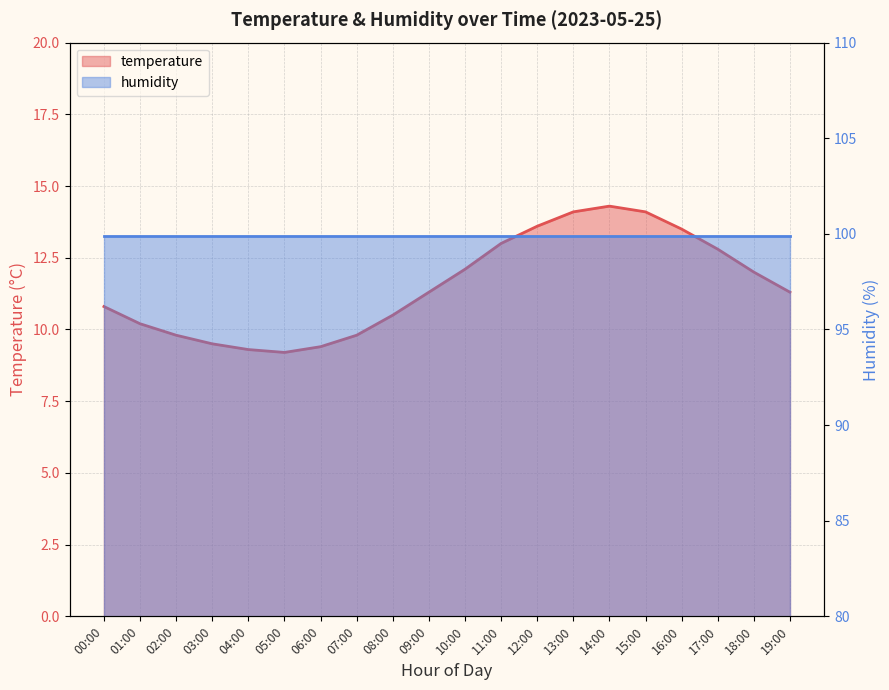

Reading left to right, list all the values displayed in this chart.

10.8	10.2	9.8	9.5	9.3	9.2	9.4	9.8	10.5	11.3	12.1	13.0	13.6	14.1	14.3	14.1	13.5	12.8	12.0	11.3